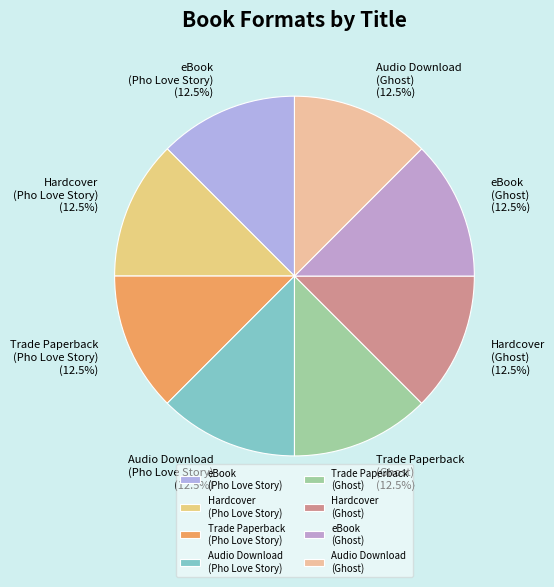

To the nearest percent, what is the difference between the largest and smallest slice percentages?

1%